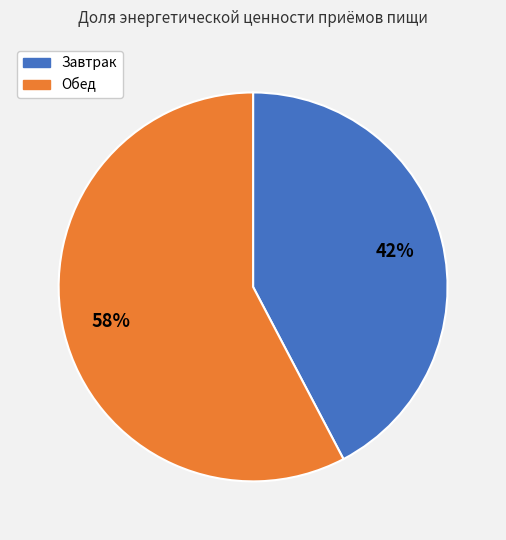

Count the number of slices in the pie.

2